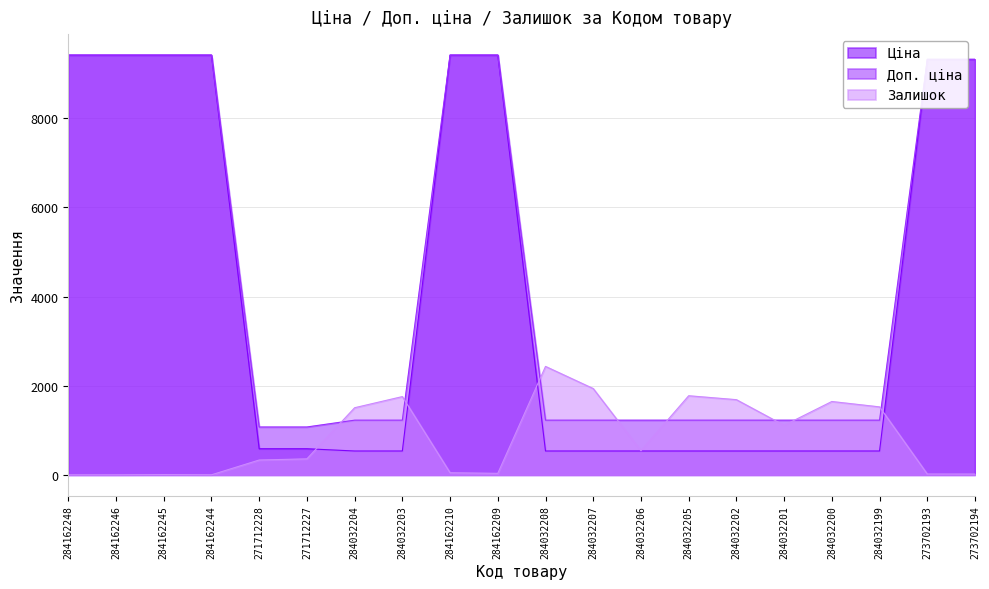

At which label does Залишок first exceed 541?

284032204